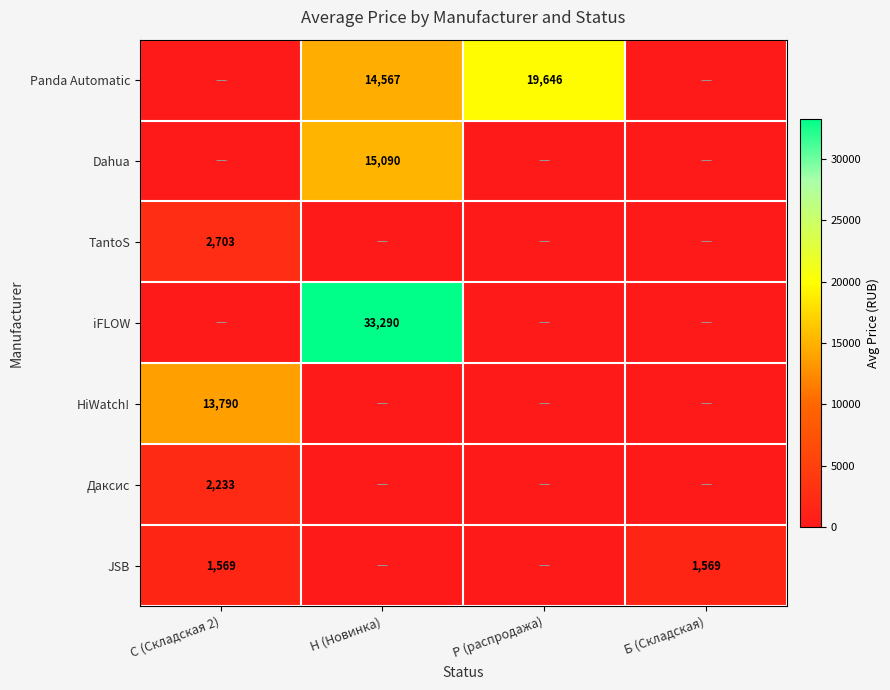

What is the spread (max minus min) of values at Б (Складская)?

1569